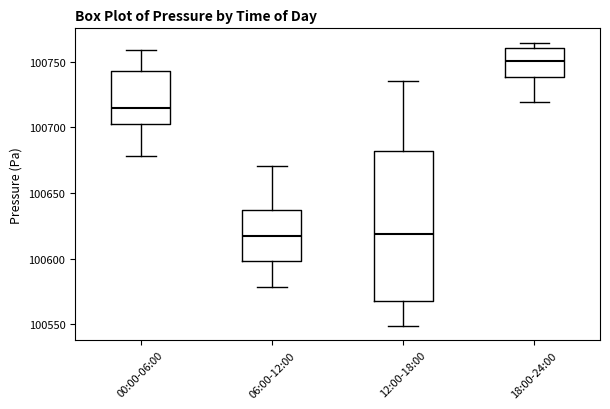

Where does the median line of the box for 00:00-06:00 sit on the y-axis? The values are not printed on the chart, so give them approximately, as read against the axis.

100715